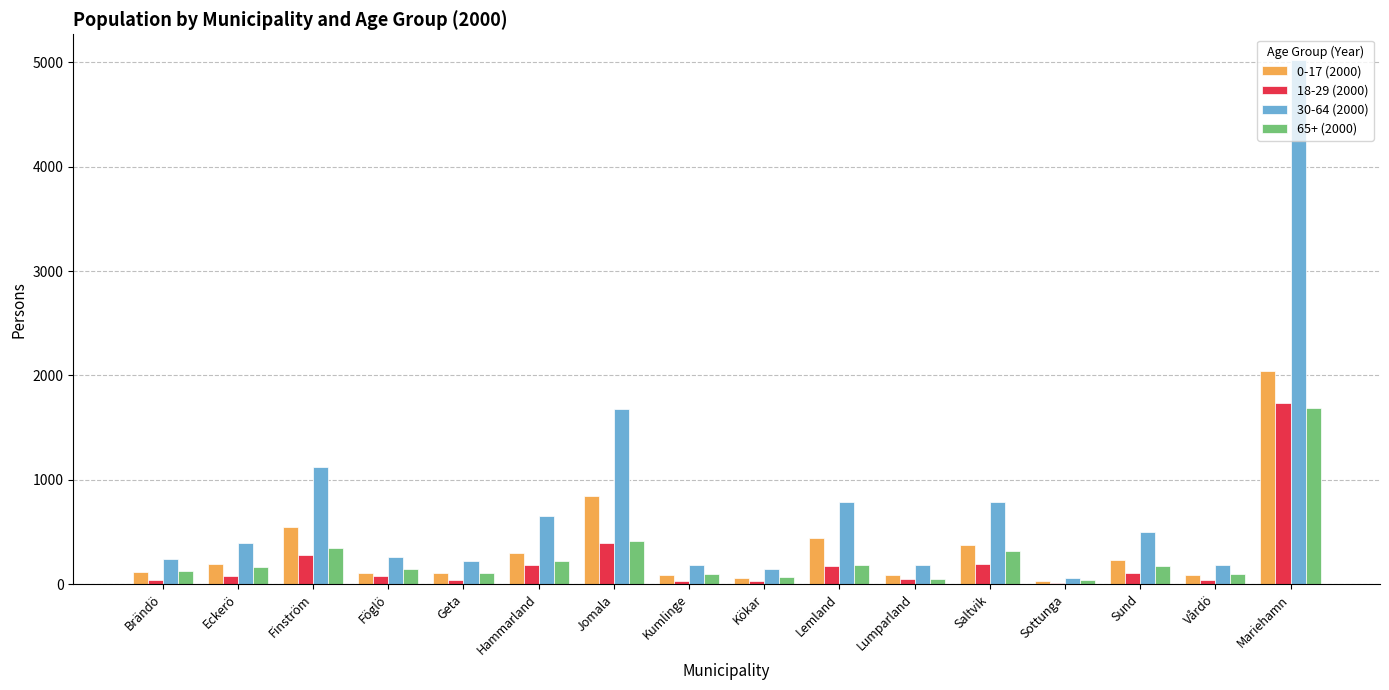

What is the maximum value shown in the chart?

5019